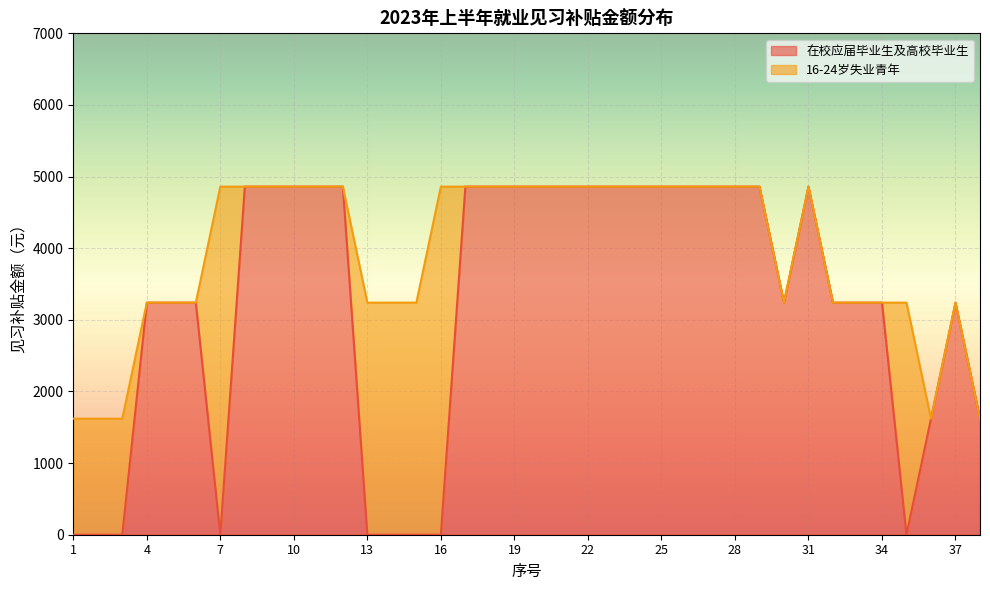

Reading left to right, transcribe all the data shown in this chart.

1=0	2=0	3=0	4=3240	5=3240	6=3240	7=0	8=4860	9=4860	10=4860	11=4860	12=4860	13=0	14=0	15=0	16=0	17=4860	18=4860	19=4860	20=4860	21=4860	22=4860	23=4860	24=4860	25=4860	26=4860	27=4860	28=4860	29=4860	30=3240	31=4860	32=3240	33=3240	34=3240	35=0	36=1620	37=3240	38=1620